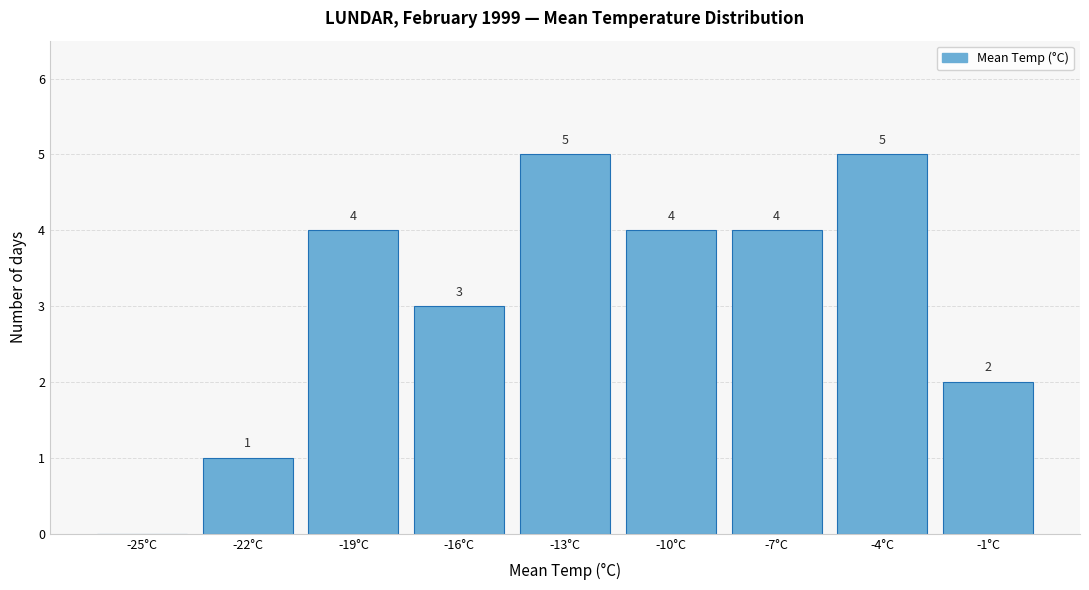

Reading left to right, transcribe all the data shown in this chart.

-25°C=0	-22°C=1	-19°C=4	-16°C=3	-13°C=5	-10°C=4	-7°C=4	-4°C=5	-1°C=2